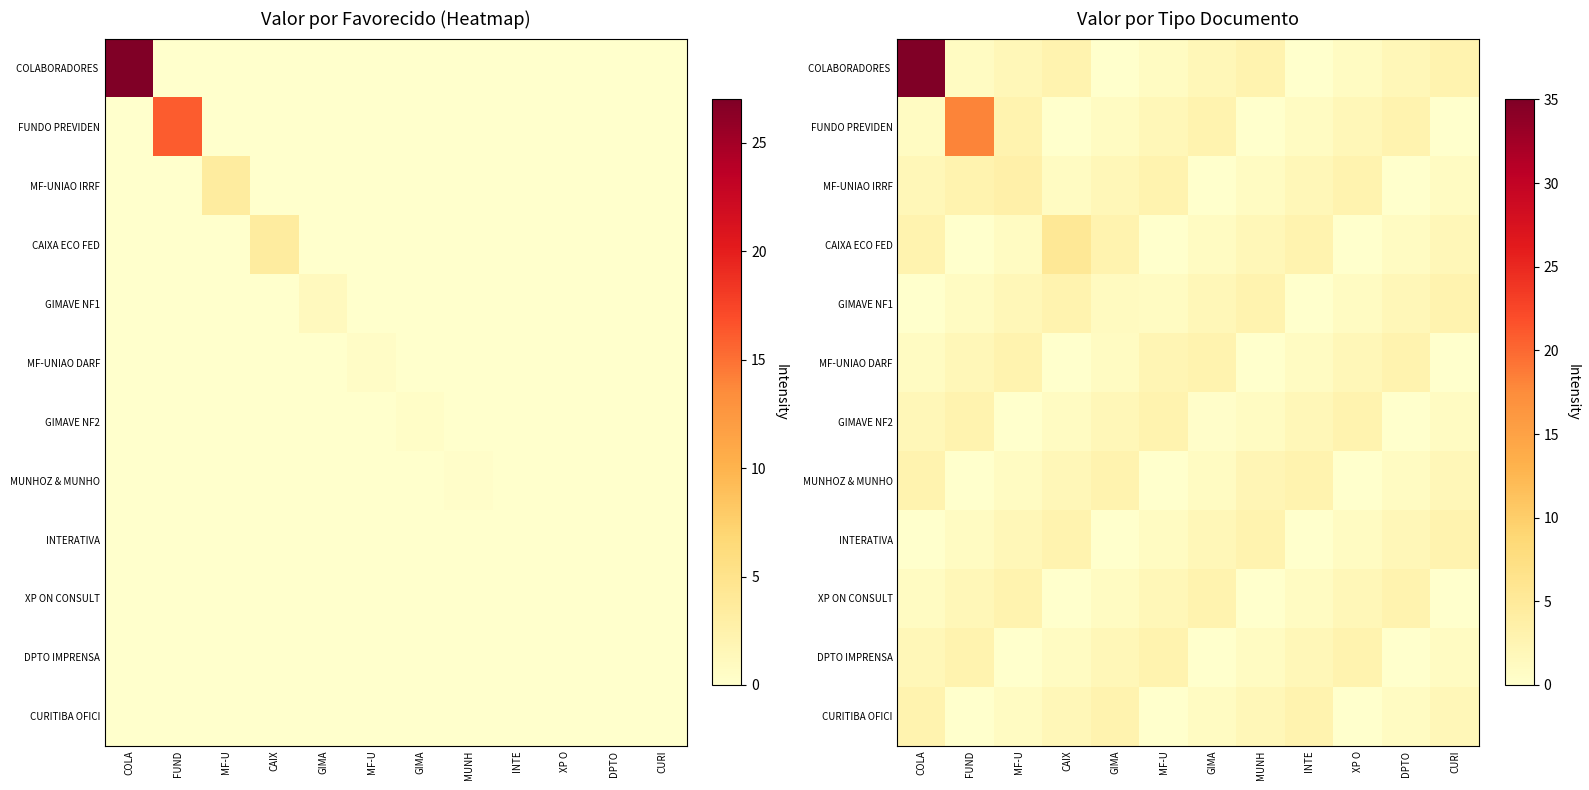

What is the total value across all series at DPTO?

18.0